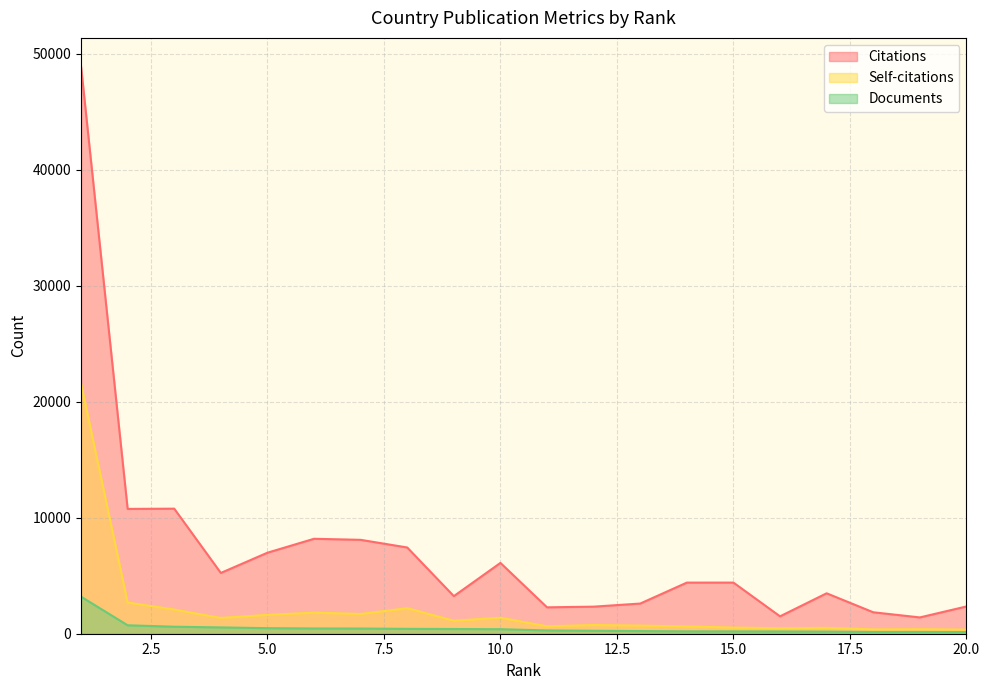

How many lines are shown in the chart?

3